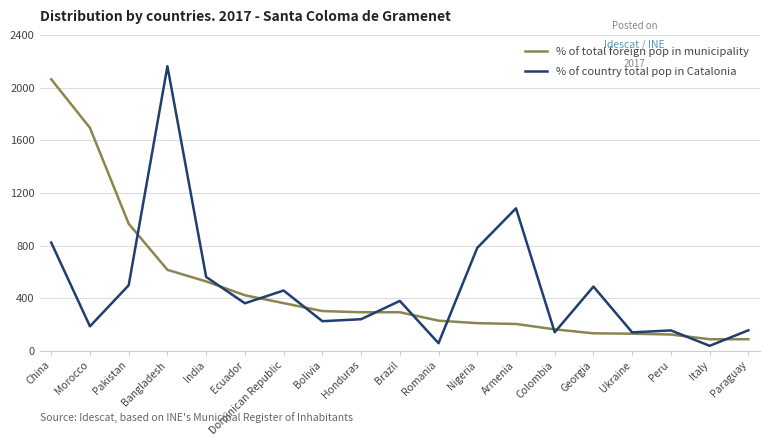

Which series has the largest range (max minus min)?

% of country total pop in Catalonia